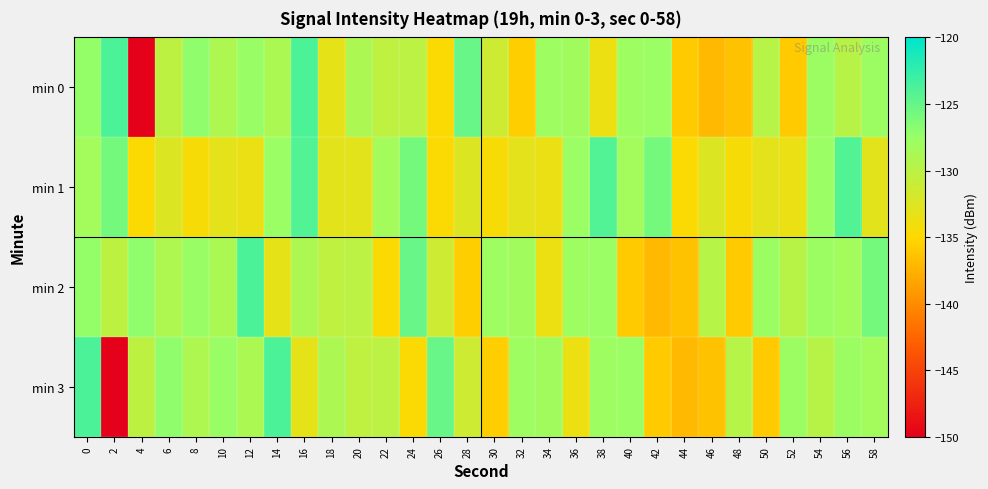

Count the number of categories in the chart.

30